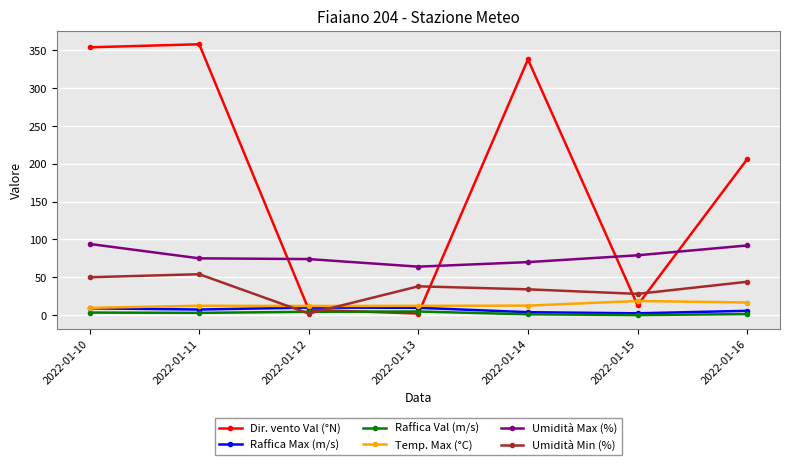

Is the value of Temp. Max (°C) at 2022-01-11 greater than the value of Raffica Val (m/s) at 2022-01-12?

Yes